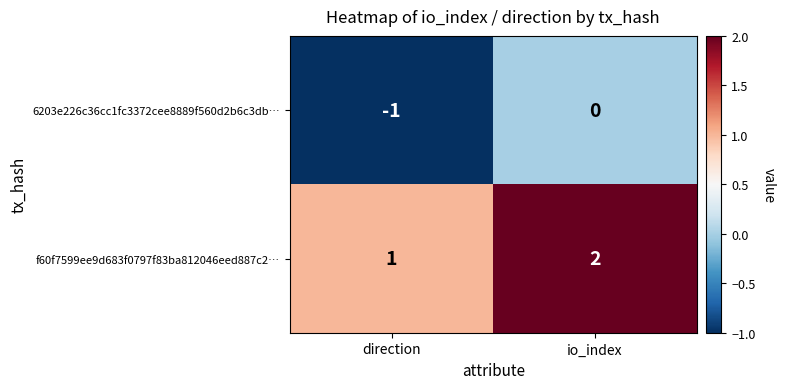

Count the number of data series in this chart.

2